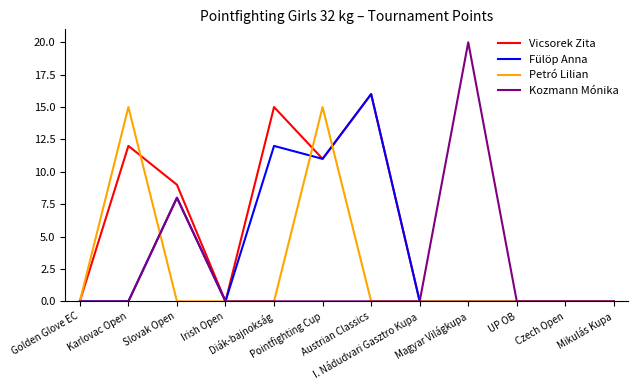

Reading left to right, list all the values displayed in this chart.

Vicsorek Zita: Golden Glove EC=0	Karlovac Open=12	Slovak Open=9	Irish Open=0	Diák-bajnokság=15	Pointfighting Cup=11	Austrian Classics=16	I. Nádudvari Gasztro Kupa=0	Magyar Világkupa=0	UP OB=0	Czech Open=0	Mikulás Kupa=0
Fülöp Anna: Golden Glove EC=0	Karlovac Open=0	Slovak Open=8	Irish Open=0	Diák-bajnokság=12	Pointfighting Cup=11	Austrian Classics=16	I. Nádudvari Gasztro Kupa=0	Magyar Világkupa=0	UP OB=0	Czech Open=0	Mikulás Kupa=0
Petró Lilian: Golden Glove EC=0	Karlovac Open=15	Slovak Open=0	Irish Open=0	Diák-bajnokság=0	Pointfighting Cup=15	Austrian Classics=0	I. Nádudvari Gasztro Kupa=0	Magyar Világkupa=0	UP OB=0	Czech Open=0	Mikulás Kupa=0
Kozmann Mónika: Golden Glove EC=0	Karlovac Open=0	Slovak Open=8	Irish Open=0	Diák-bajnokság=0	Pointfighting Cup=0	Austrian Classics=0	I. Nádudvari Gasztro Kupa=0	Magyar Világkupa=20	UP OB=0	Czech Open=0	Mikulás Kupa=0